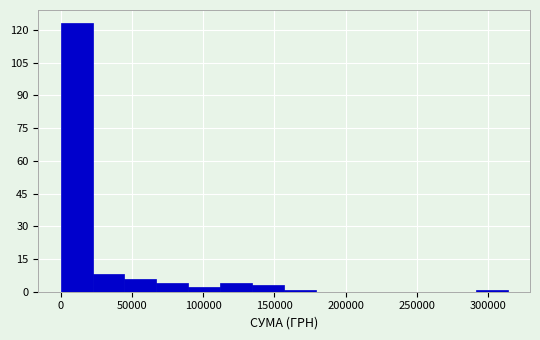

Reading left to right, list every bar in this chart as the range it spans on the x-axis followed by its height. Neither the bar edges nor the heights are printed on the chart, so give them approximately, as read against the axes.

0 to 20000: 124
20000 to 45000: 8
45000 to 65000: 6
65000 to 90000: 4
90000 to 110000: 2
110000 to 135000: 4
135000 to 155000: 4
155000 to 180000: under 2
180000 to 200000: 0
200000 to 225000: 0
225000 to 245000: 0
245000 to 270000: 0
270000 to 290000: 0
290000 to 315000: under 2